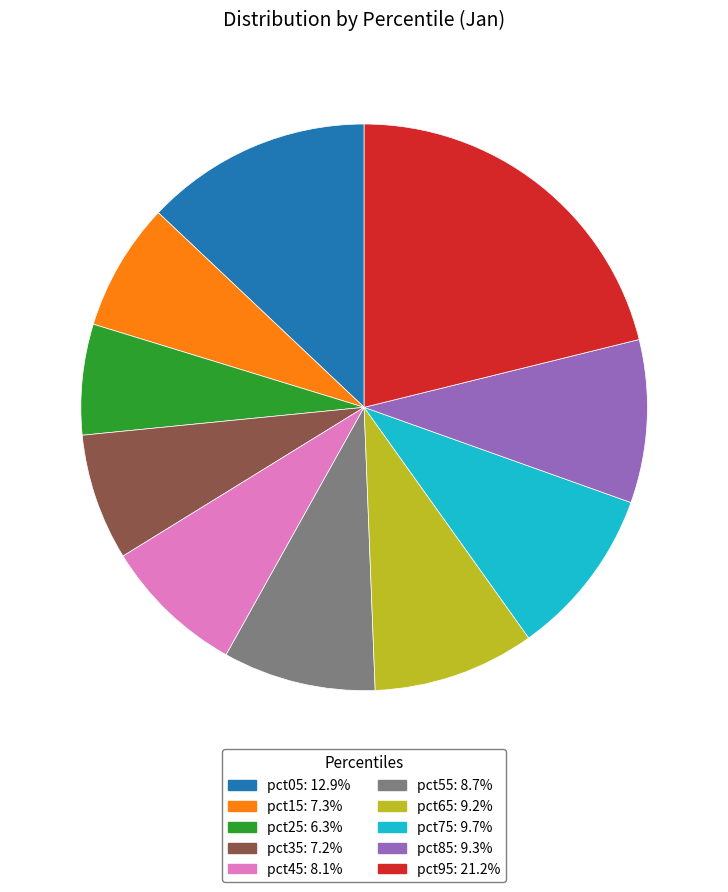

Which category has the smallest portion of the pie?

pct25